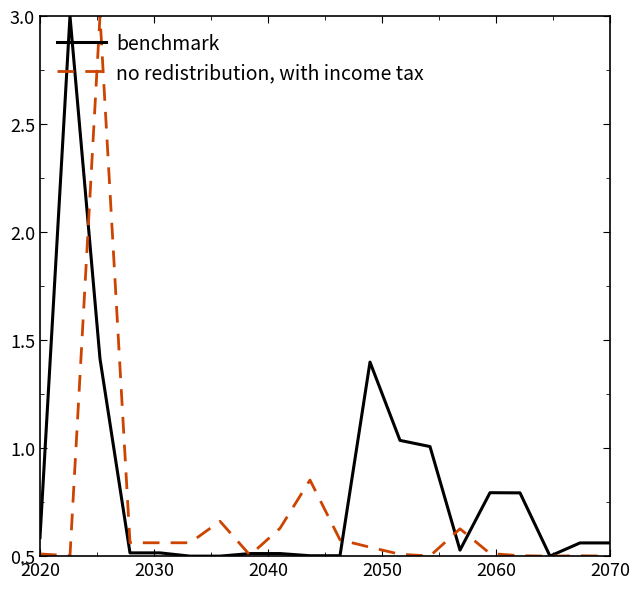

What is the maximum value shown in the chart?

3.0